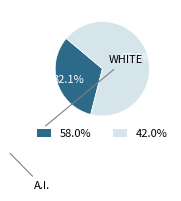

Is there any slice that represents more than half of the pie?

Yes